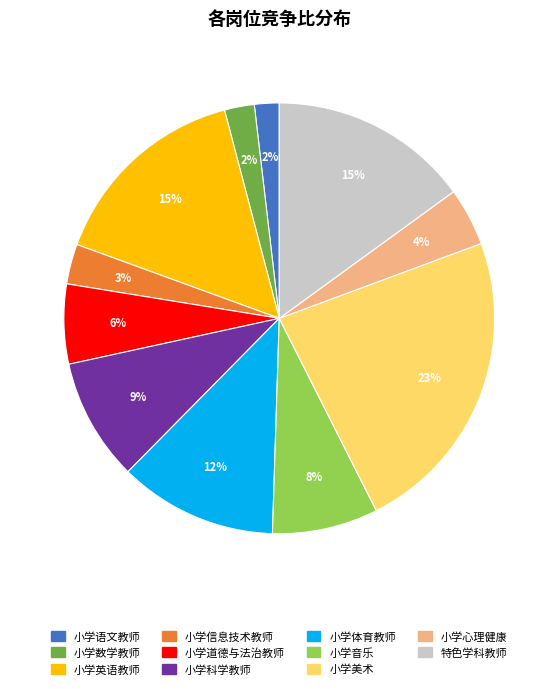

Which slice is the largest?

小学美术